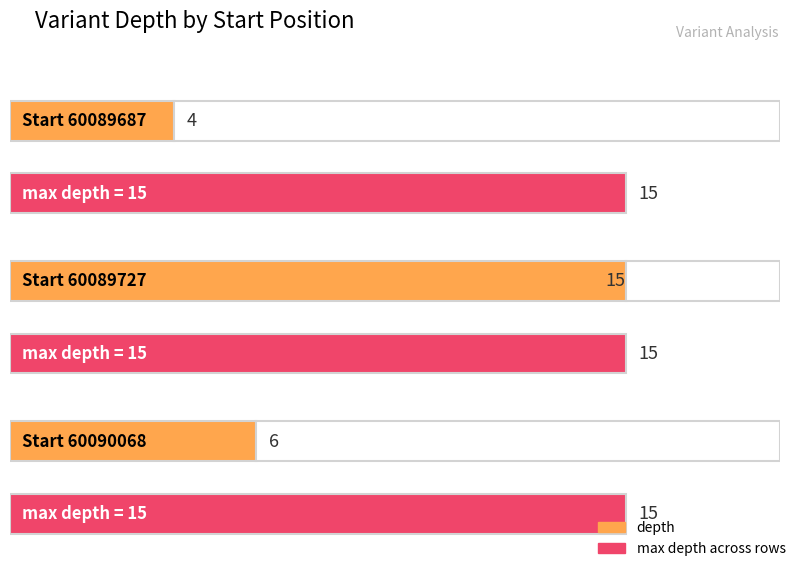

Count the number of values greater than 6.

1